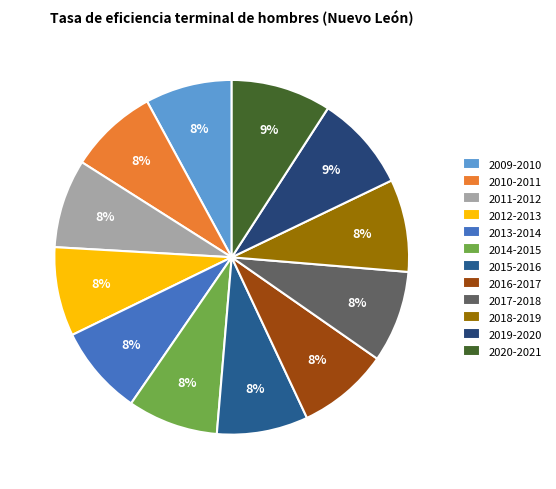

Count the number of slices in the pie.

12